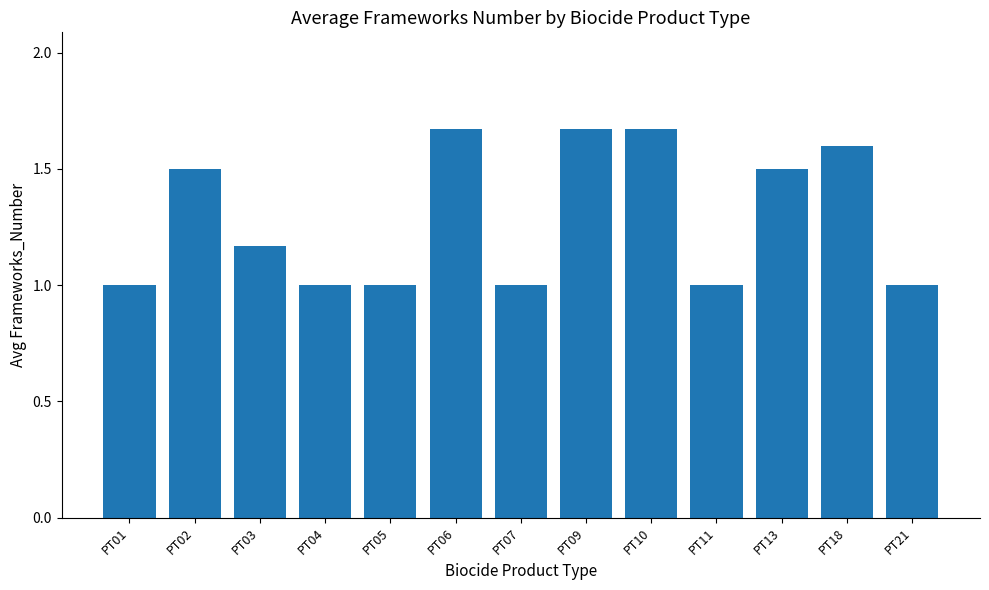

Between PT04 and PT10, which is larger?

PT10